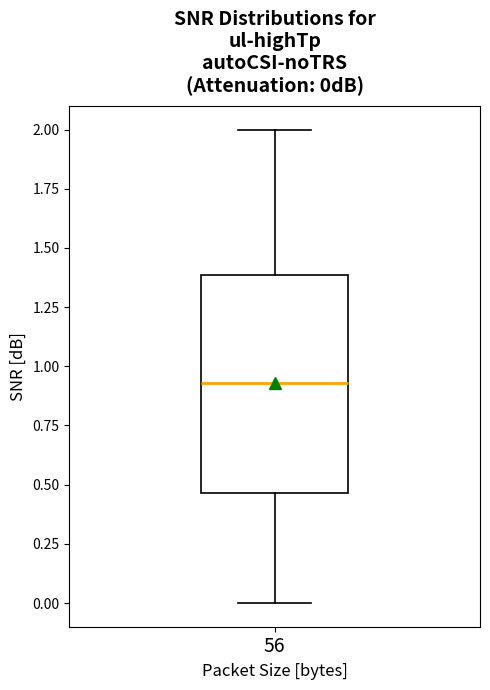

Read this box plot against the y-axis: the position of the median line, the range covered by the box, and the ends of both whiskers. The values are not printed on the chart, so give them approximately, as read against the axis.

median 0.95, box 0.45 to 1.40, whiskers 0.00 to 2.00